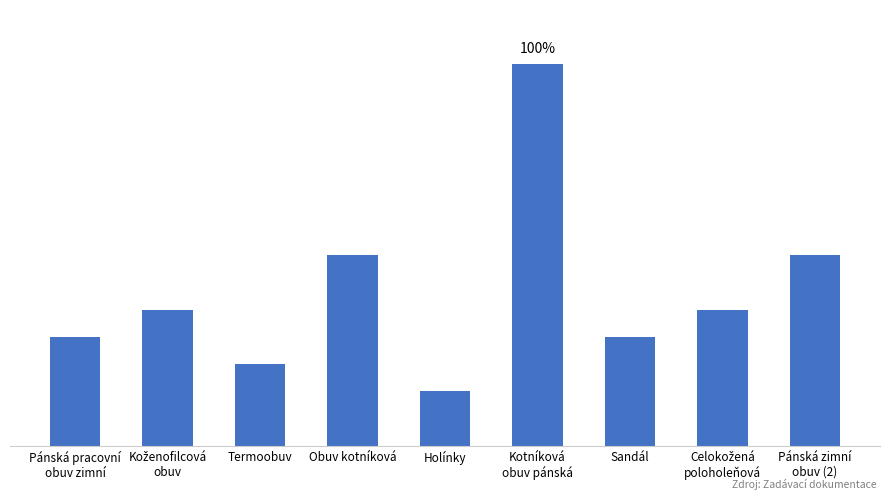

True or false: the data shows 17 at Holínky.

False